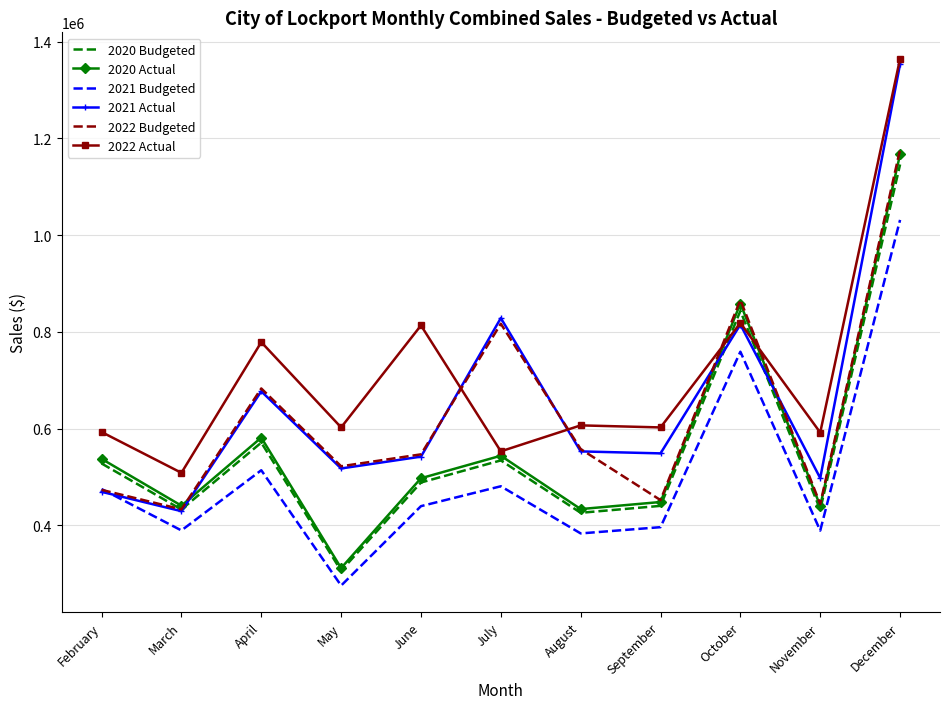

Where is the first local minimum for 2020 Budgeted?

March